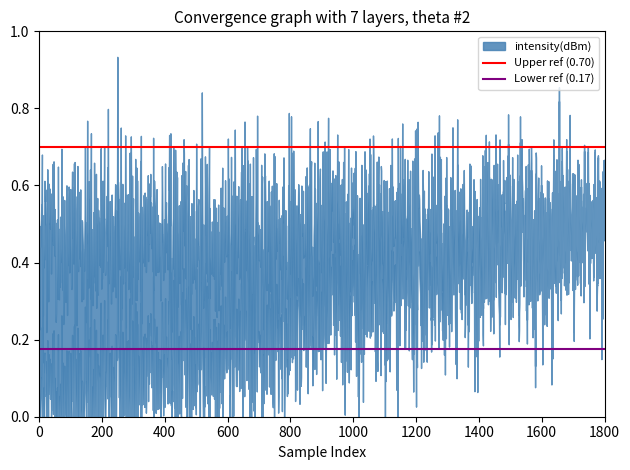

True or false: Lower ref (0.17) has a value of 0.3 at 0.

False